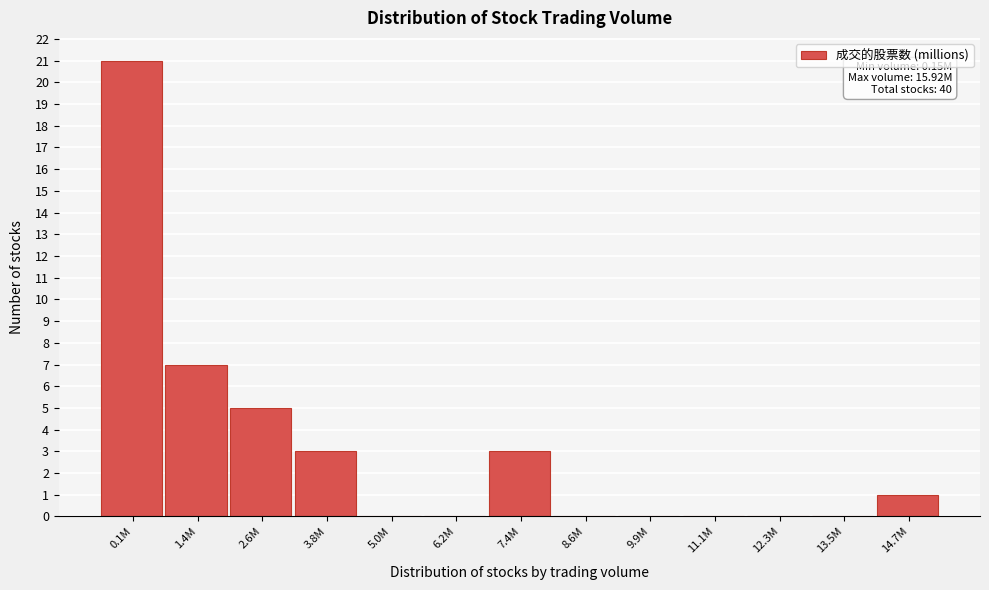

Reading right to left, extract all data points from this chart.

14.7M=1	13.5M=0	12.3M=0	11.1M=0	9.9M=0	8.6M=0	7.4M=3	6.2M=0	5.0M=0	3.8M=3	2.6M=5	1.4M=7	0.1M=21